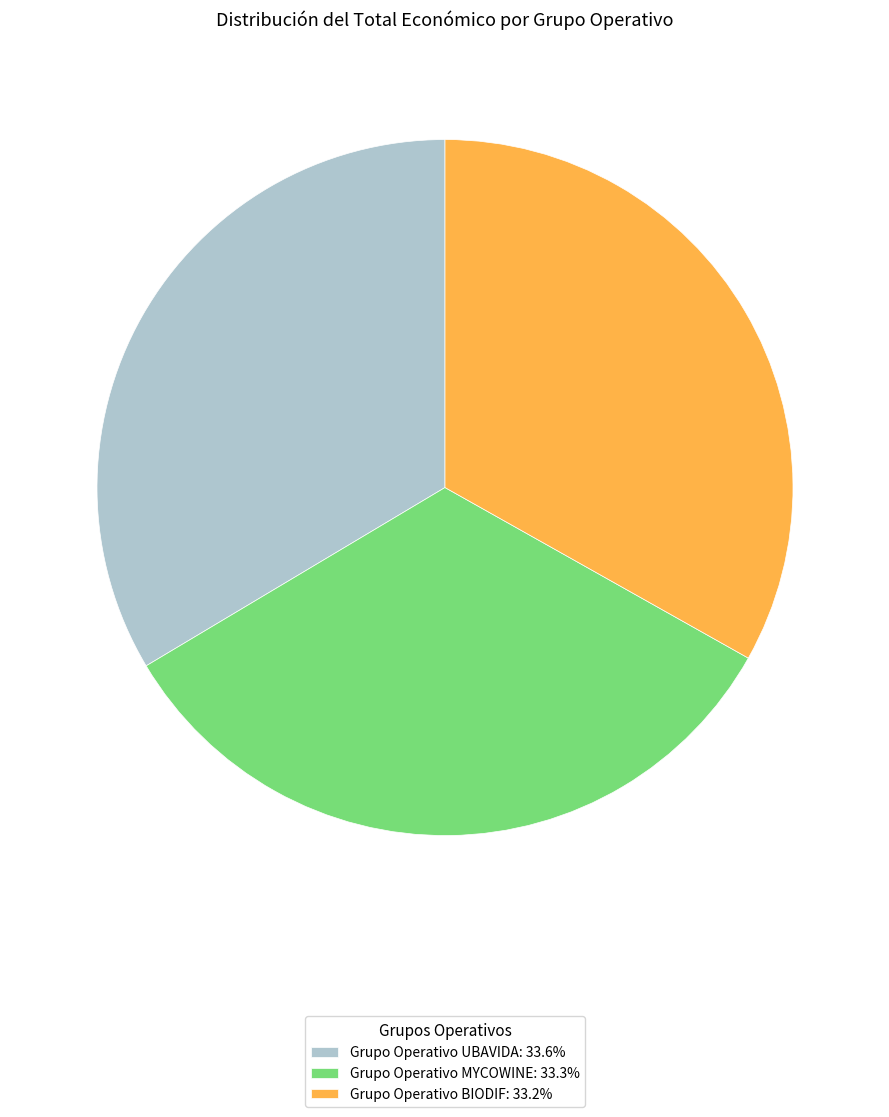

Is the sum of Grupo Operativo UBAVIDA: 33.6% and Grupo Operativo MYCOWINE: 33.3% greater than half?

Yes